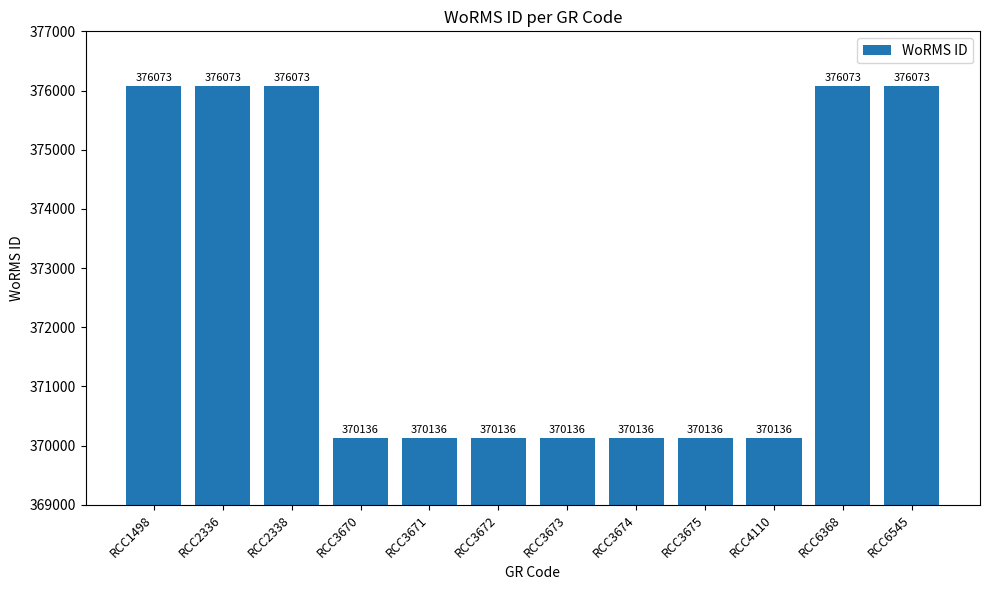

What is the minimum value shown in the chart?

370136